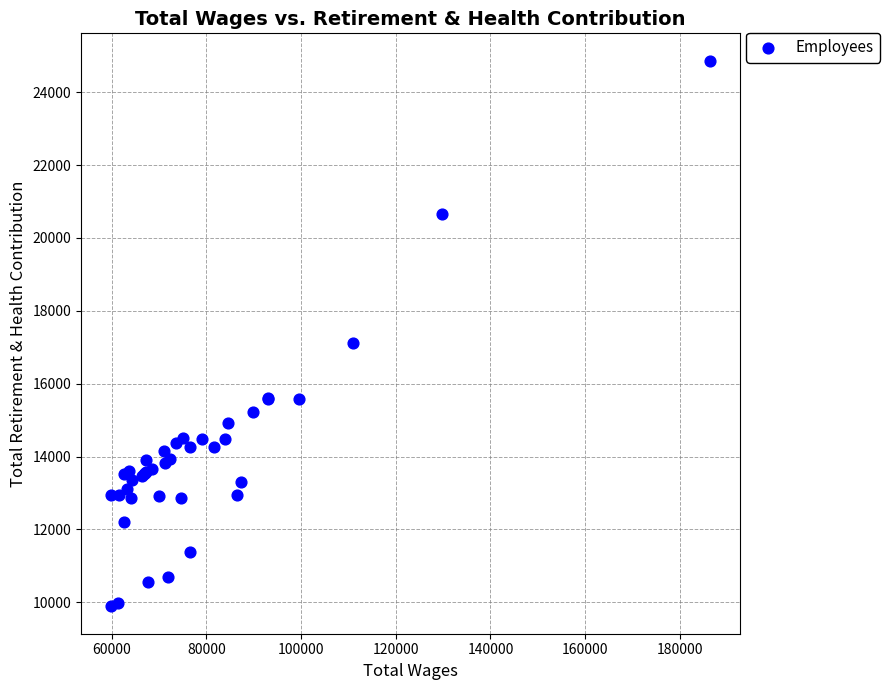

What Y value in the scatter plot is closest to 17376?

17114